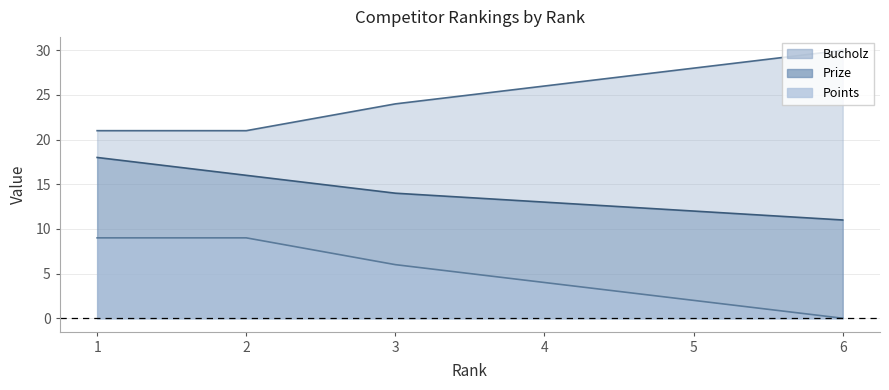

The Points series shows 10 at 2. True or false?

False